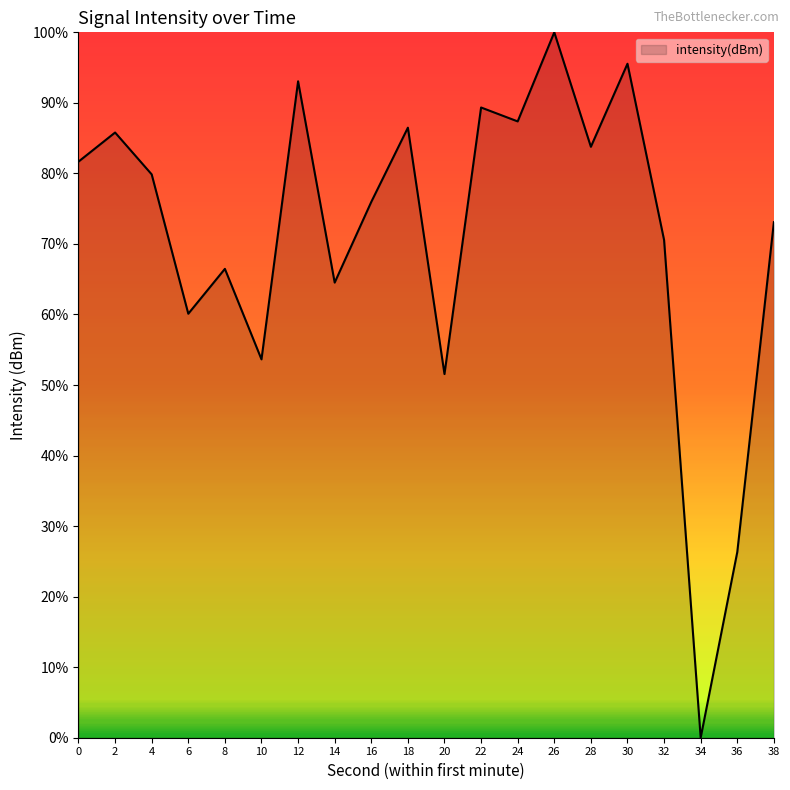

Approximately how many times larger is the value at 0 compared to 18?

0.9